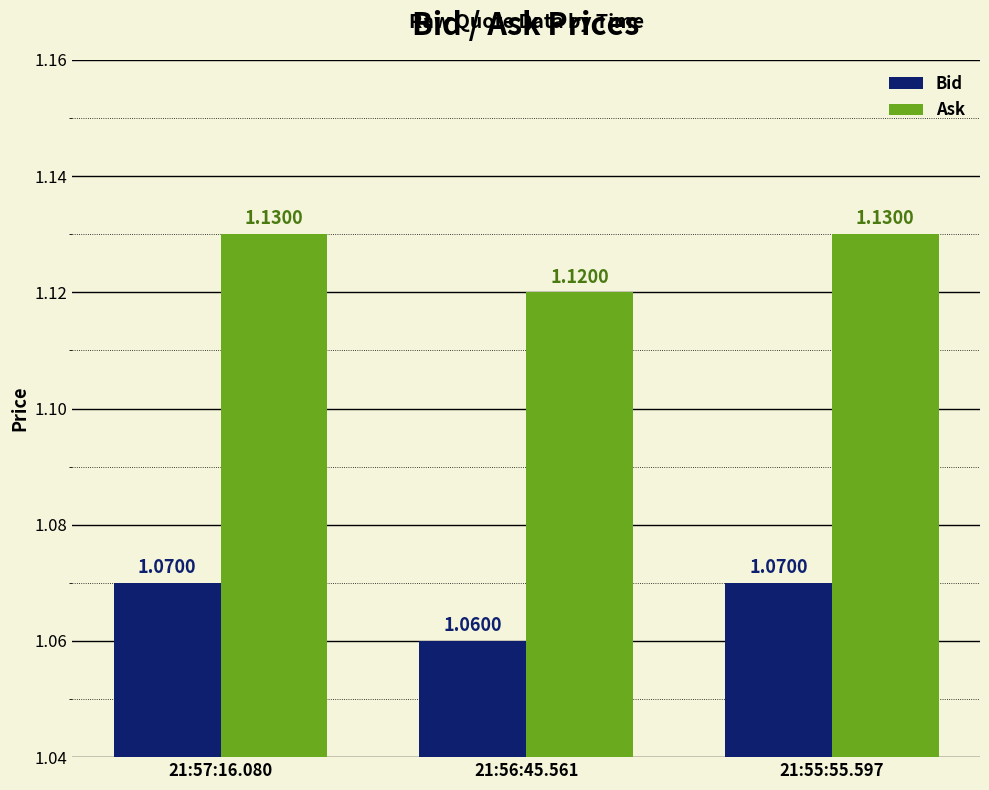

What is the difference between the highest and lowest values at 21:56:45.561?

0.1